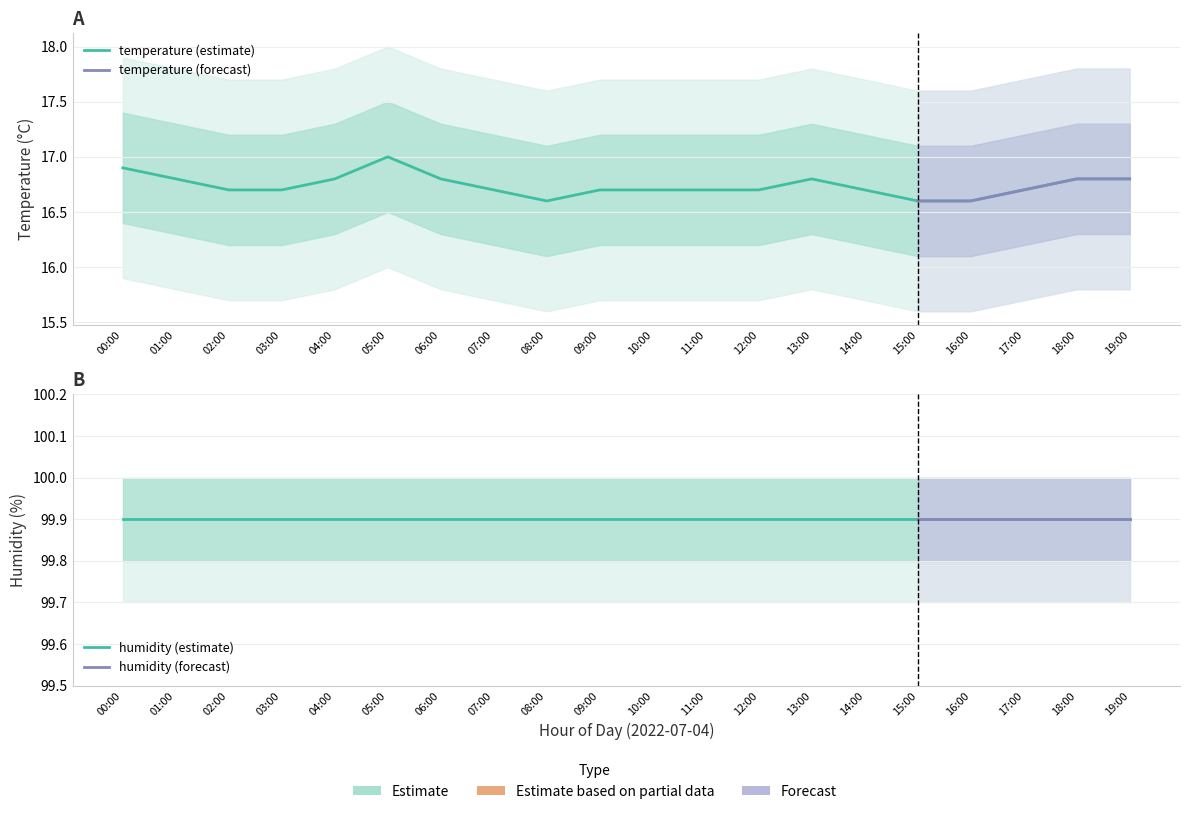

Is it true that the value at 11:00 is 10.5?

False